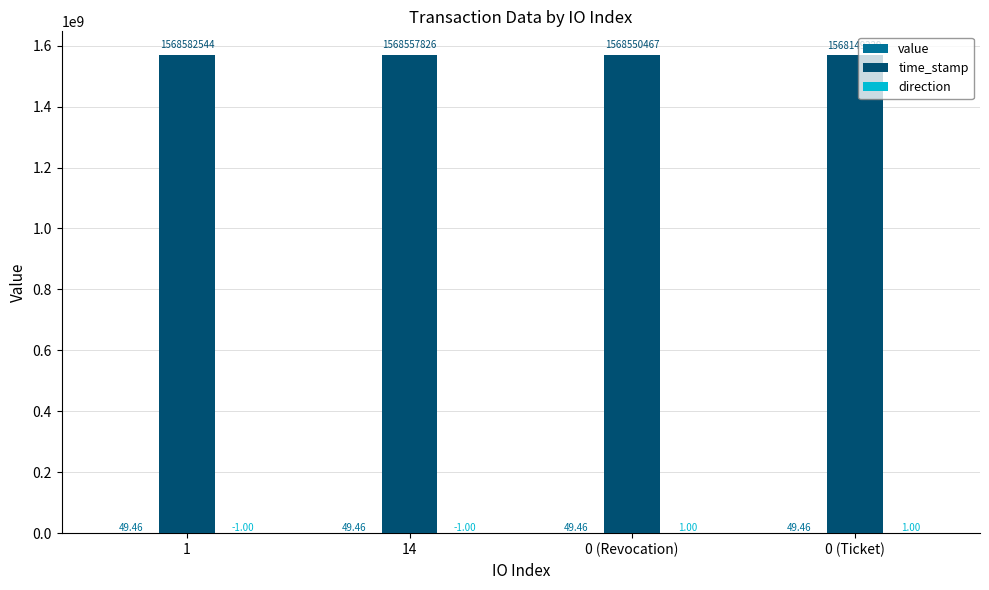

Between 1 and 0 (Ticket), which series saw the biggest shift?

time_stamp